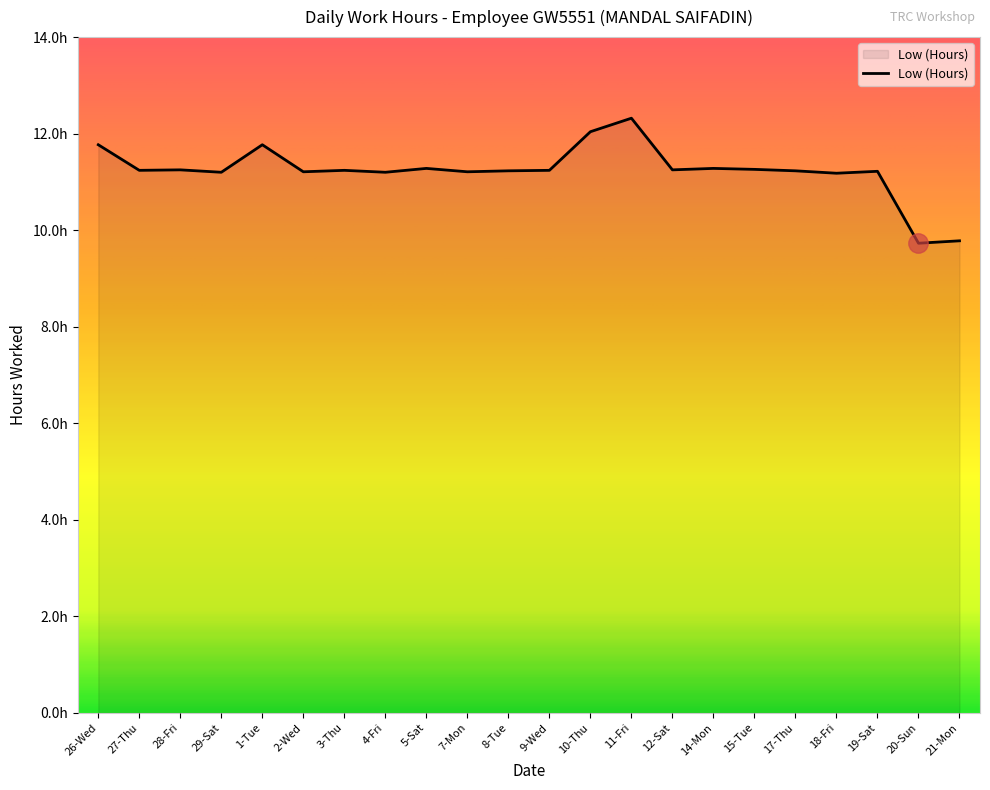

What is the smallest value displayed?

9.7